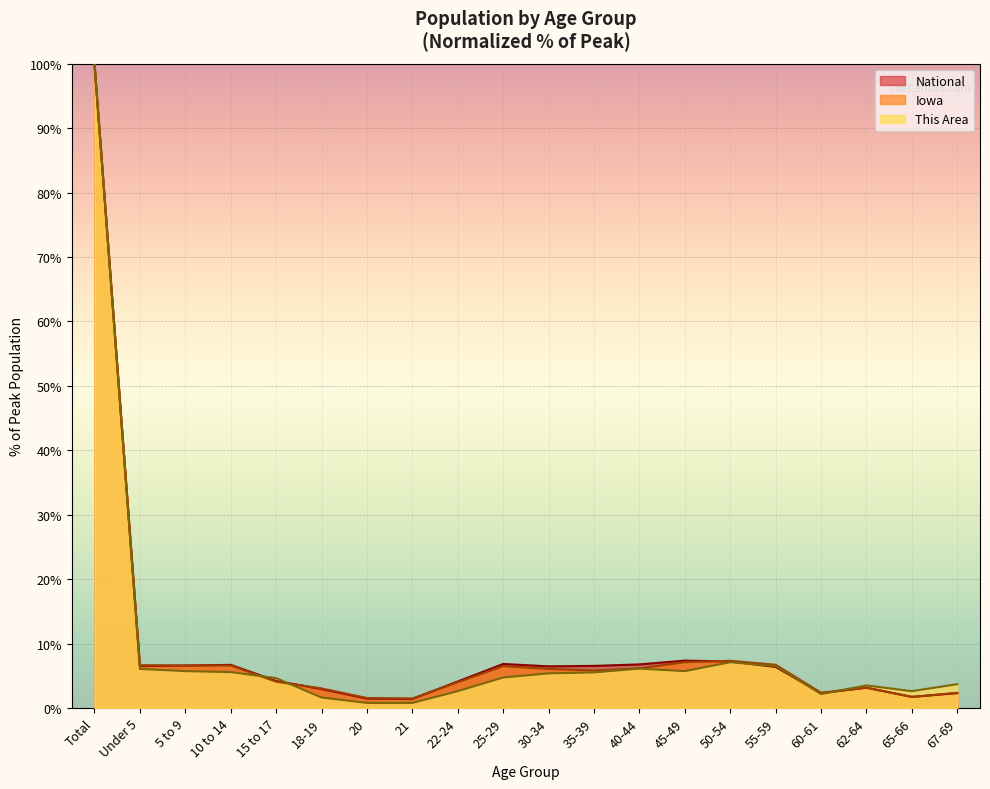

What is the average value of the National series?

9.5